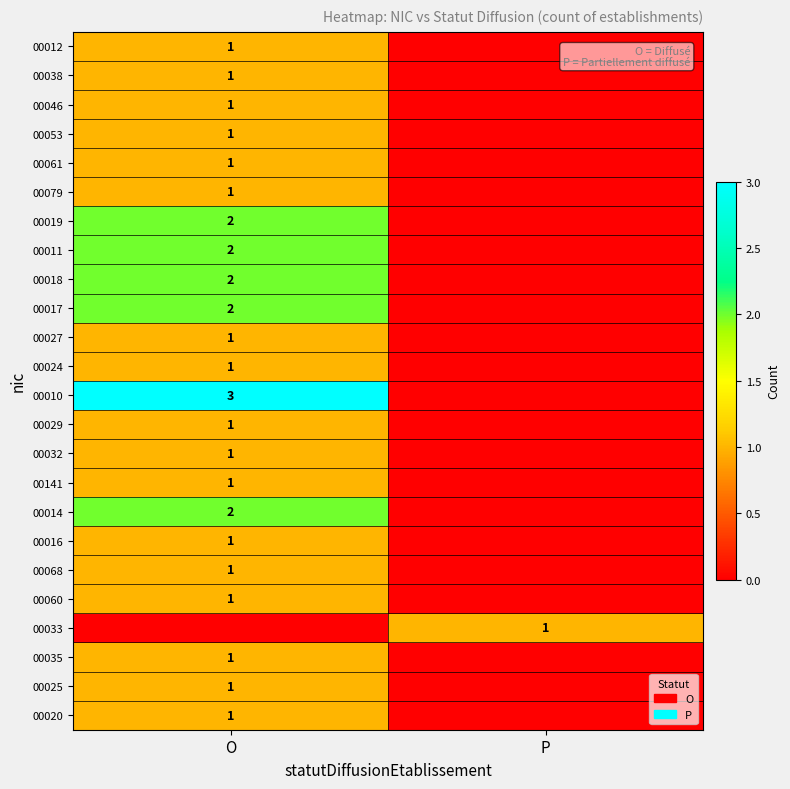

Which has a higher value, P or O?

O